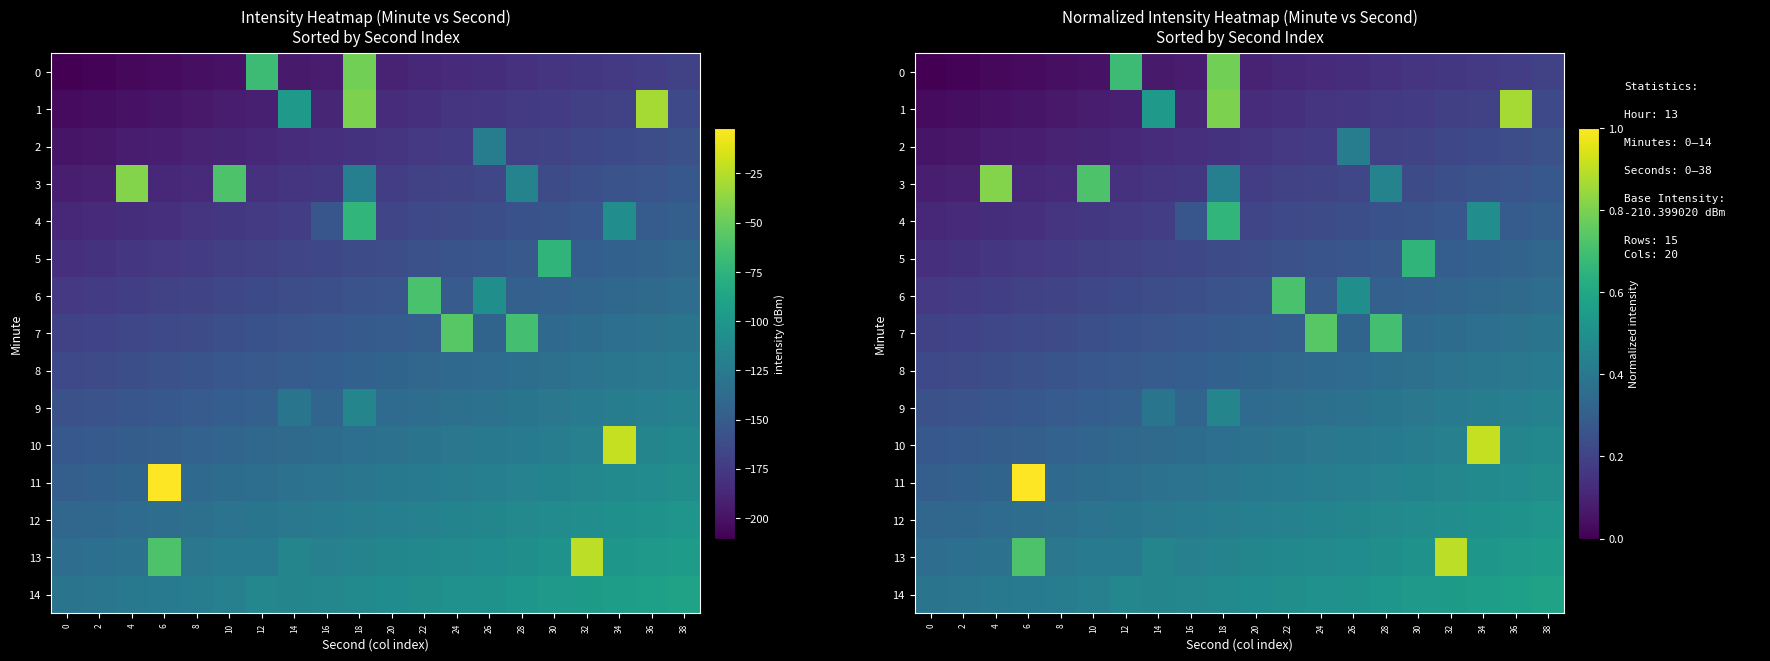

At which label does 7 reach its peak?

24